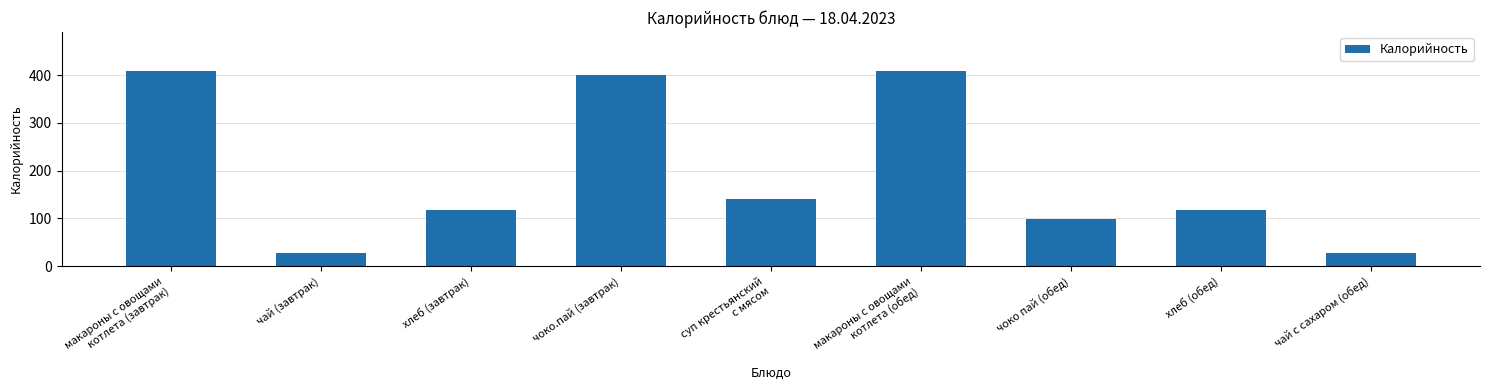

What is the difference between the second highest and minimum values?

381.2